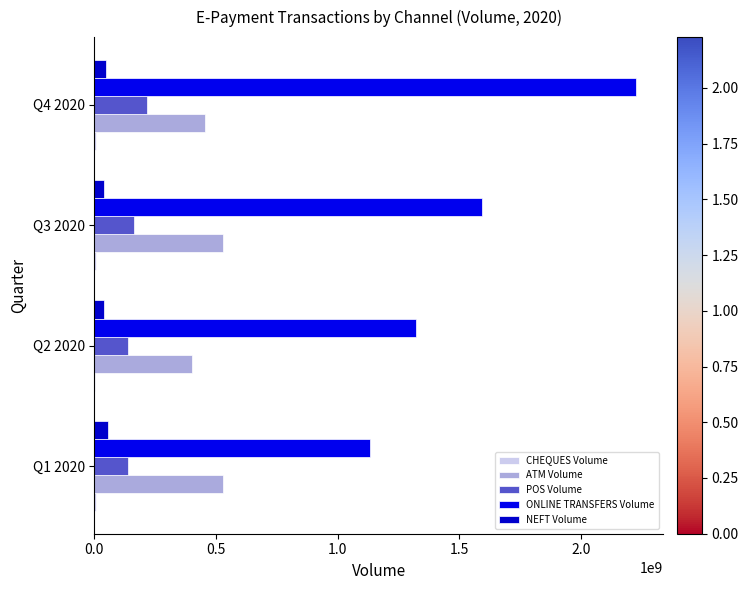

How many distinct data groups are displayed?

5